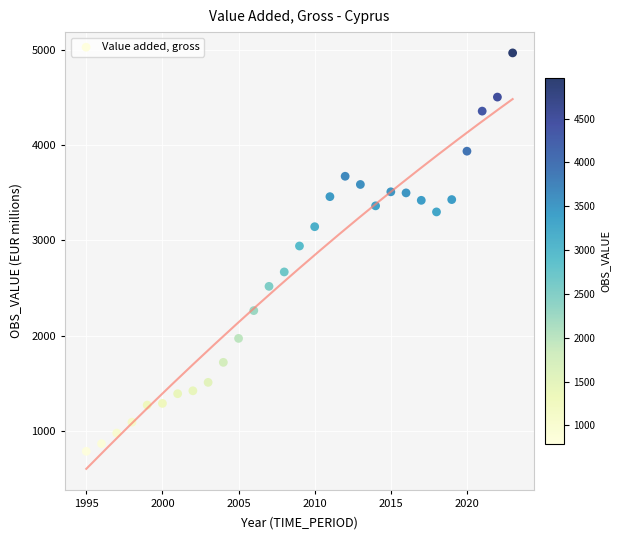

What Y value in the scatter plot is closest to 2877?

2941.5